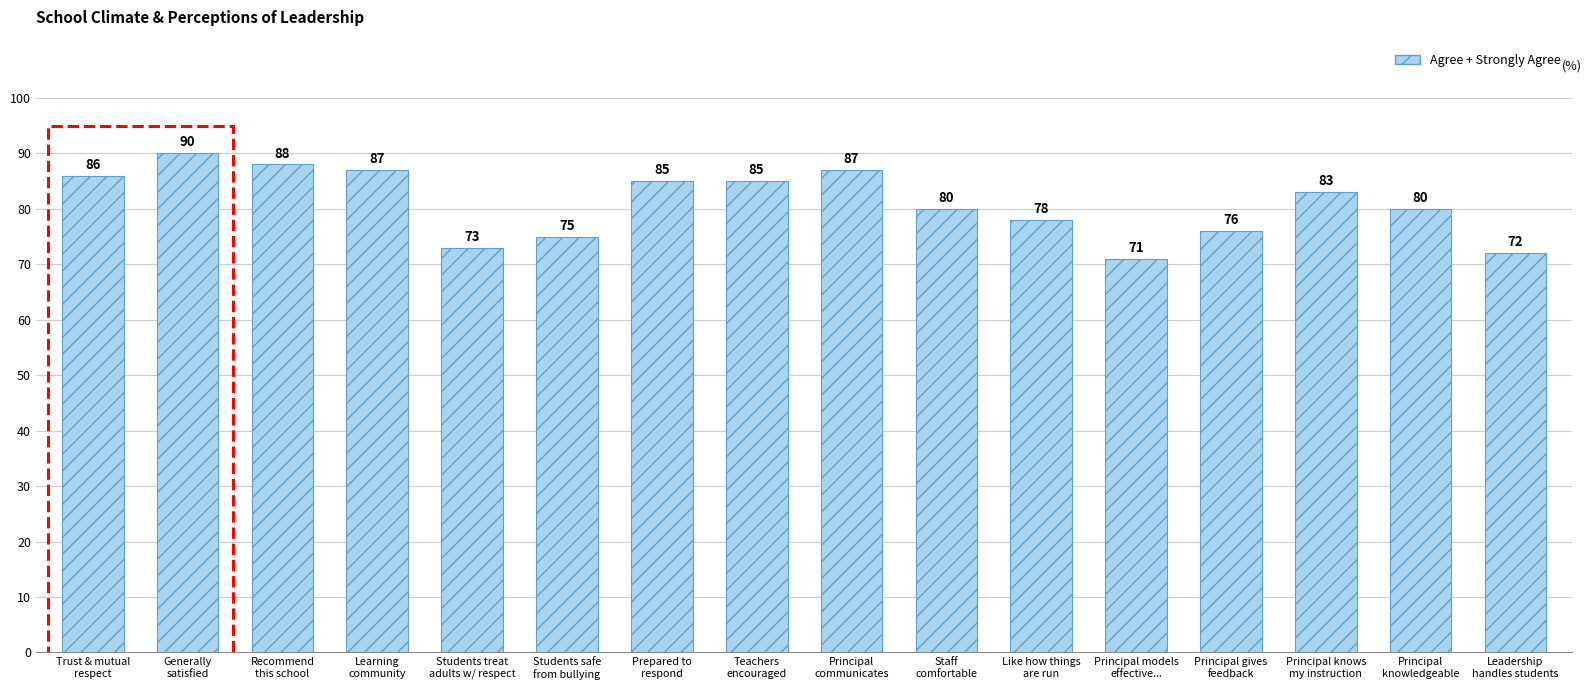

What is the difference between the maximum and second lowest values?

18